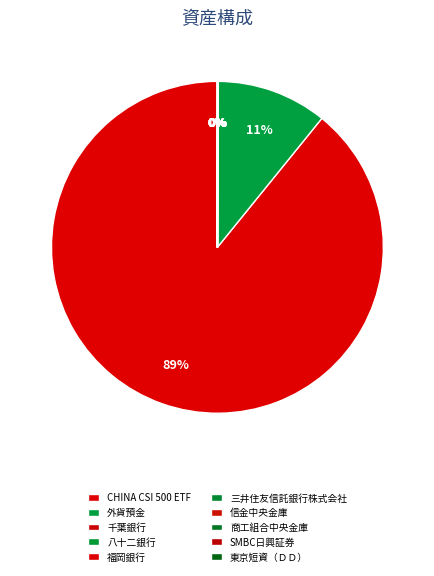

Is there any slice that represents more than half of the pie?

Yes